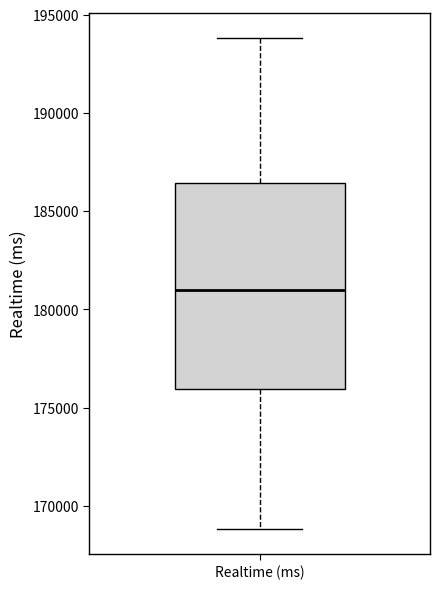

Where does the lower whisker of the box for Realtime (ms) end on the y-axis? The values are not printed on the chart, so give them approximately, as read against the axis.

169000